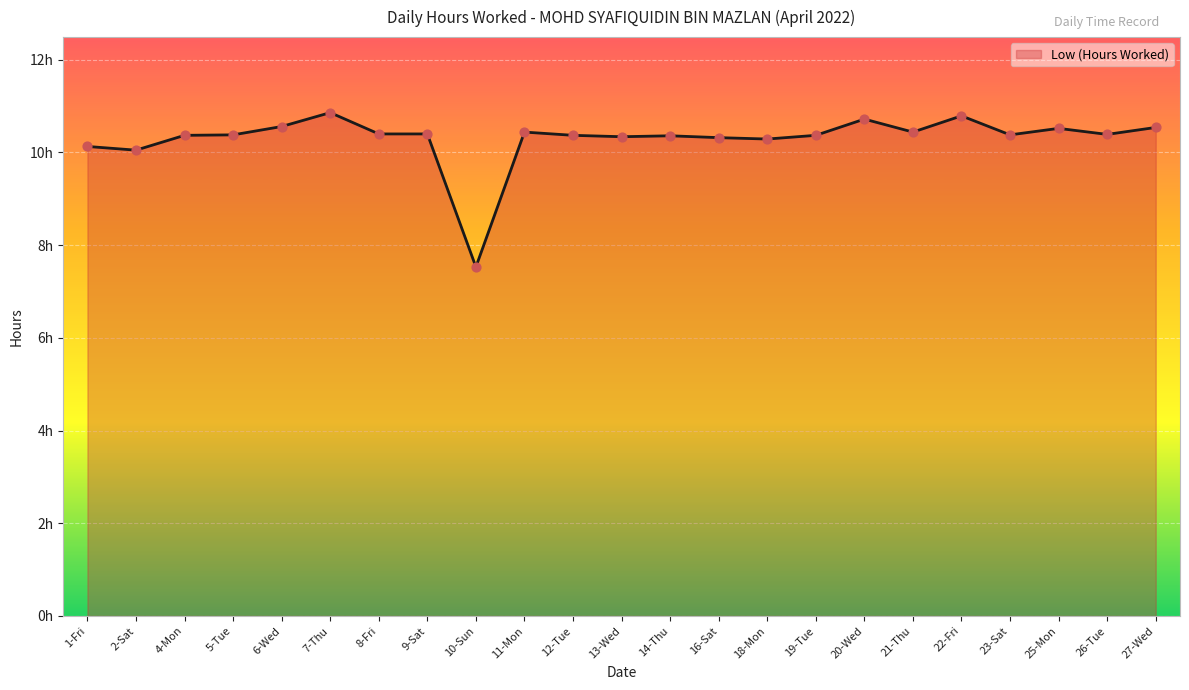

What is the change in value from 10-Sun to 23-Sat?

+2.9